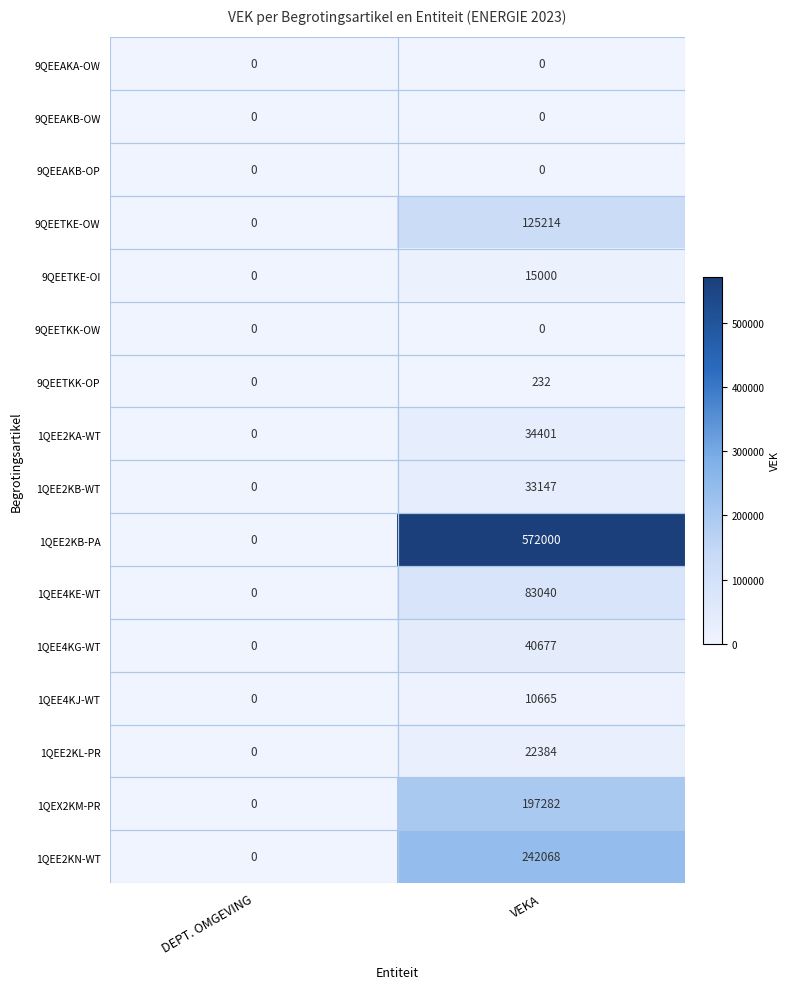

What is the difference between the 1QEE2KN-WT values at VEKA and DEPT. OMGEVING?

242068